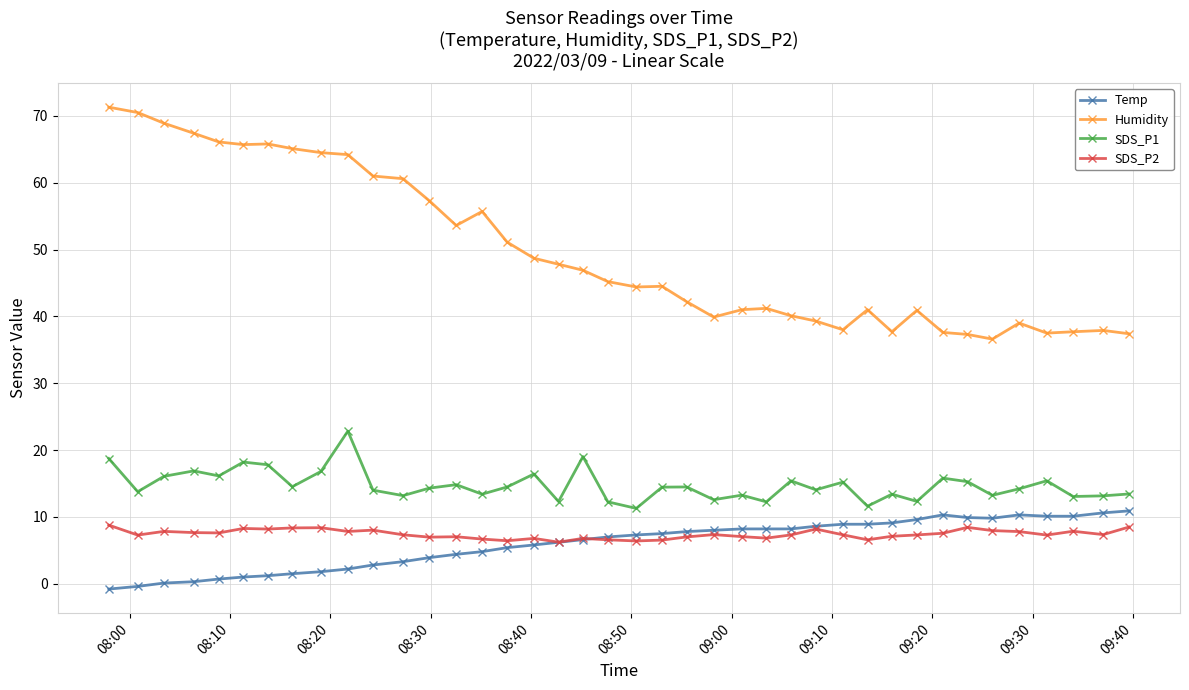

What is the difference between the maximum and second lowest values in the SDS_P2 series?

2.4